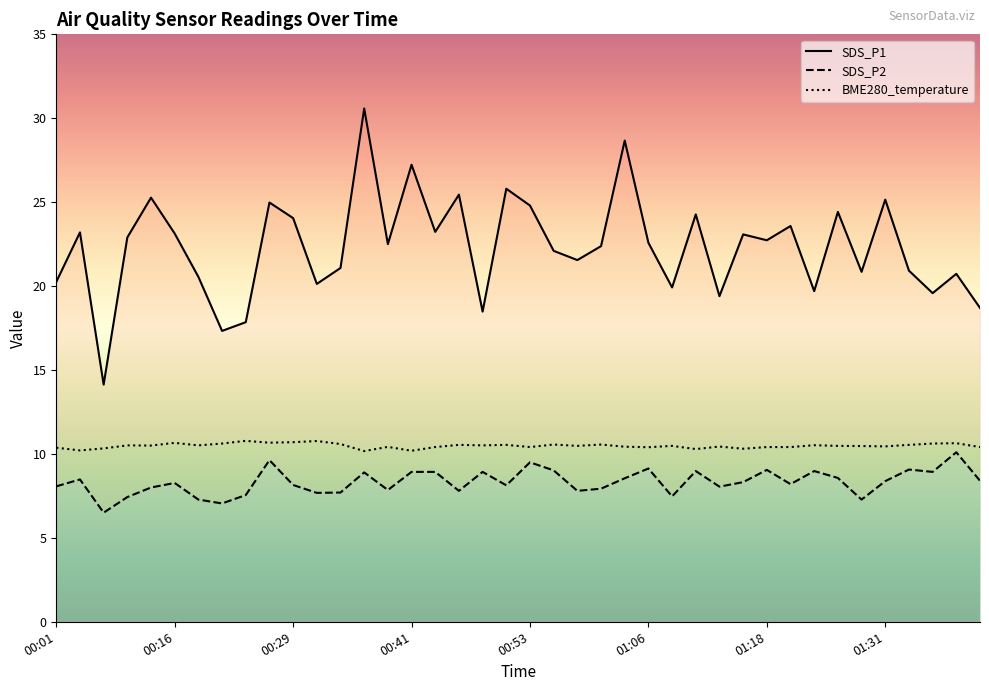

The SDS_P1 series shows 12.9 at 00:03. True or false?

False